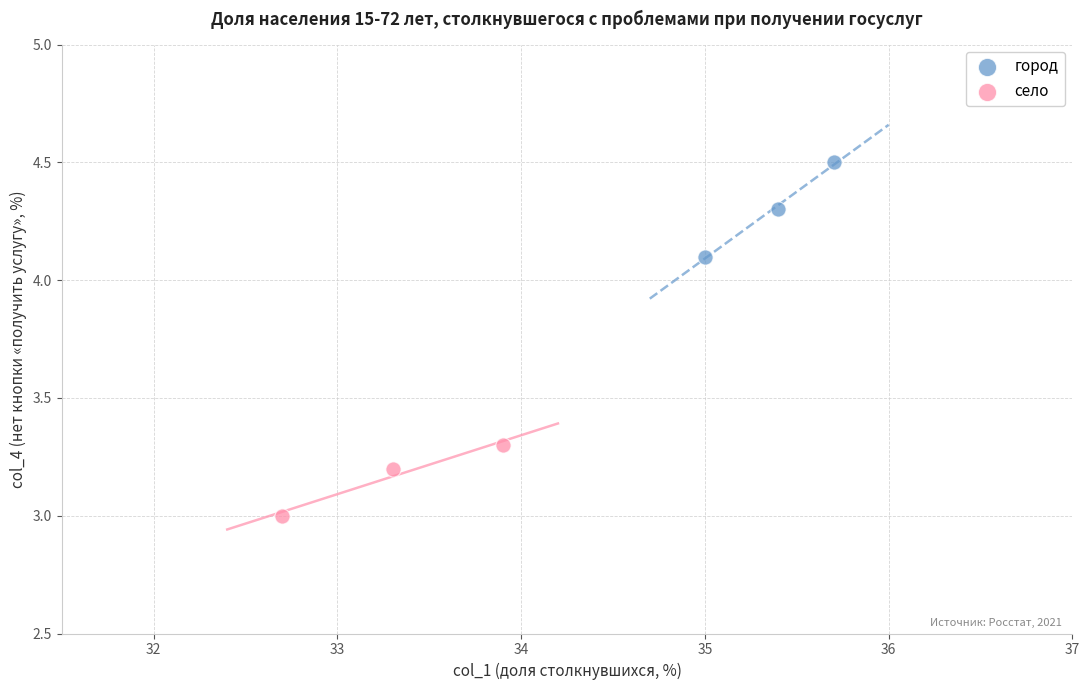

What are all the series names shown in the legend?

город, село